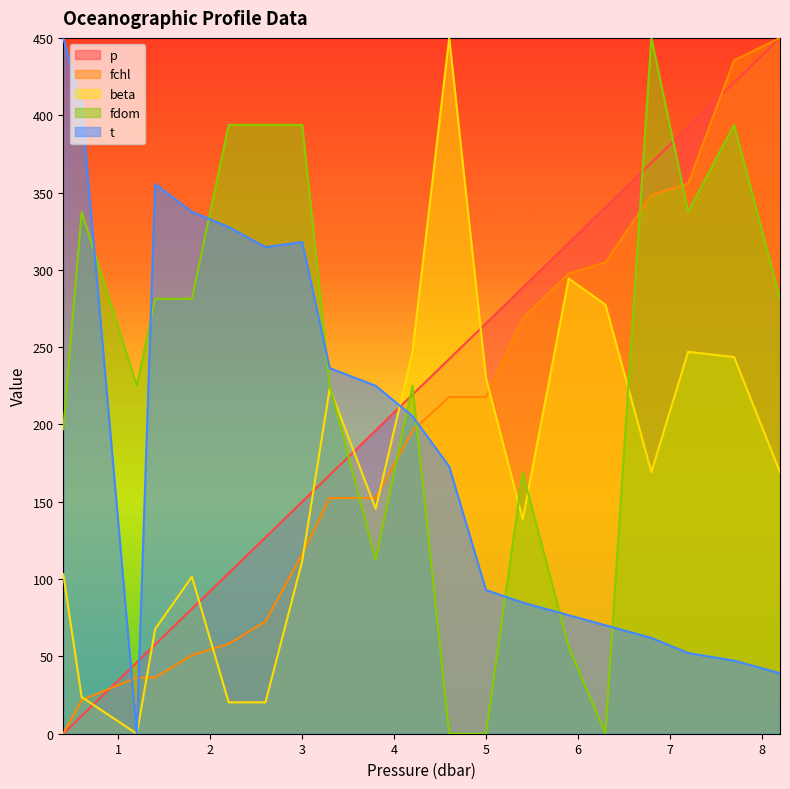

True or false: p has more than 2 points higher than both neighbors.

False